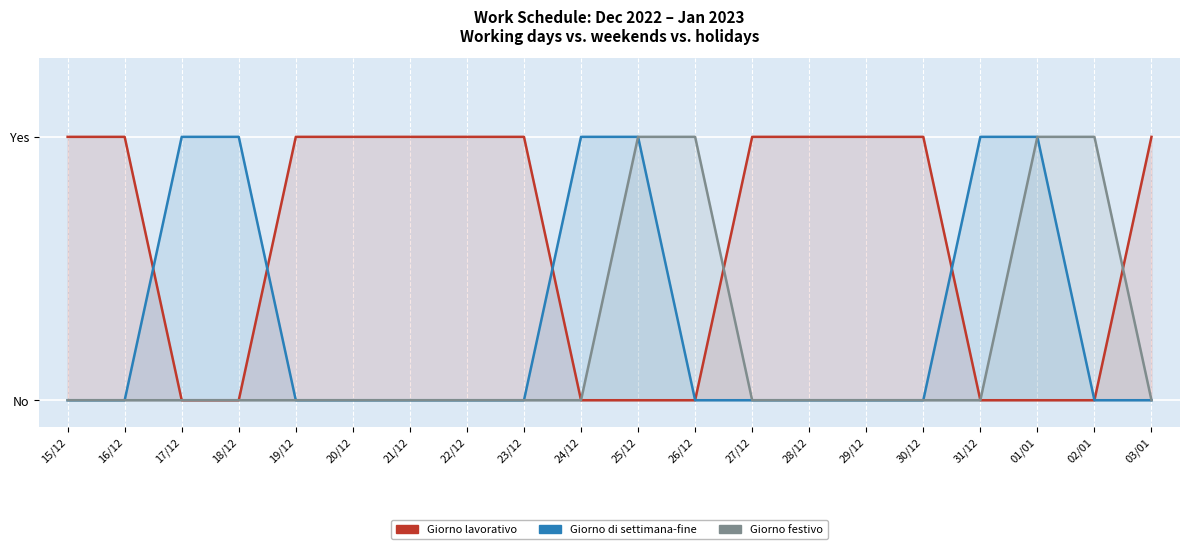

Reading left to right, list all the values displayed in this chart.

Giorno lavorativo: 15/12=1	16/12=1	17/12=0	18/12=0	19/12=1	20/12=1	21/12=1	22/12=1	23/12=1	24/12=0	25/12=0	26/12=0	27/12=1	28/12=1	29/12=1	30/12=1	31/12=0	01/01=0	02/01=0	03/01=1
Giorno di settimana-fine: 15/12=0	16/12=0	17/12=1	18/12=1	19/12=0	20/12=0	21/12=0	22/12=0	23/12=0	24/12=1	25/12=1	26/12=0	27/12=0	28/12=0	29/12=0	30/12=0	31/12=1	01/01=1	02/01=0	03/01=0
Giorno festivo: 15/12=0	16/12=0	17/12=0	18/12=0	19/12=0	20/12=0	21/12=0	22/12=0	23/12=0	24/12=0	25/12=1	26/12=1	27/12=0	28/12=0	29/12=0	30/12=0	31/12=0	01/01=1	02/01=1	03/01=0